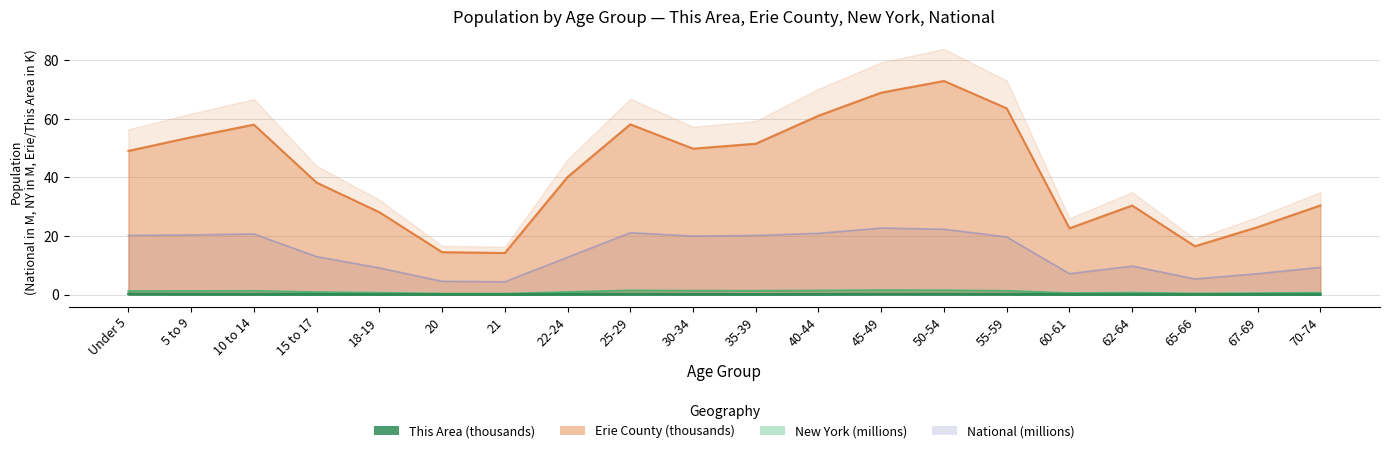

At which label does This Area reach its peak?

Under 5